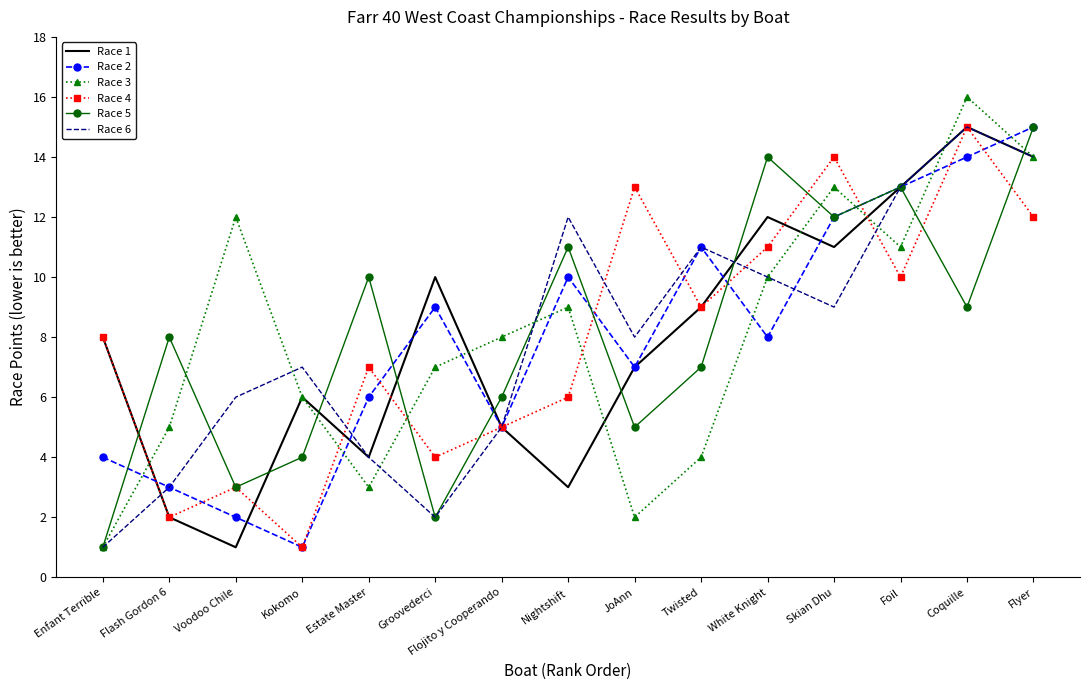

What is the sum of the Race 1 values at Coquille and Estate Master?

19